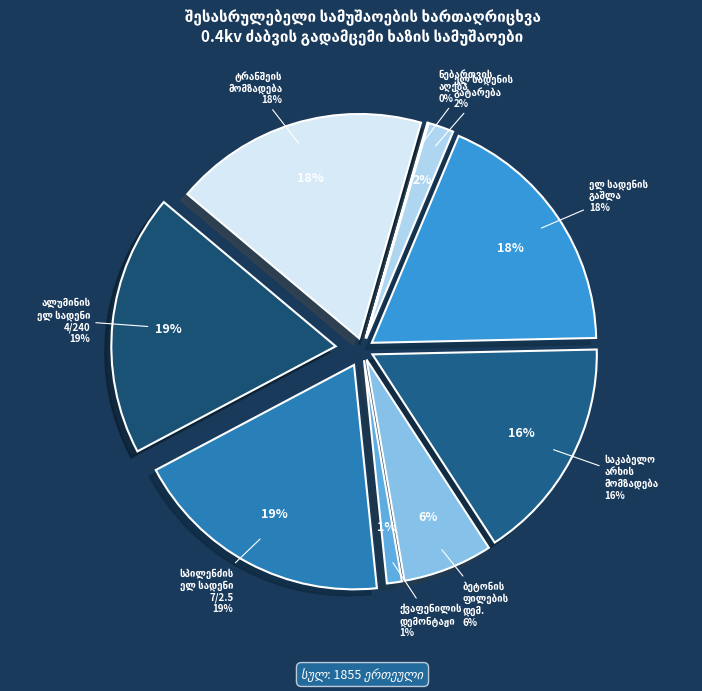

Which category has the smallest portion of the pie?

სამუშაოების ნებართვის აღება მერიში